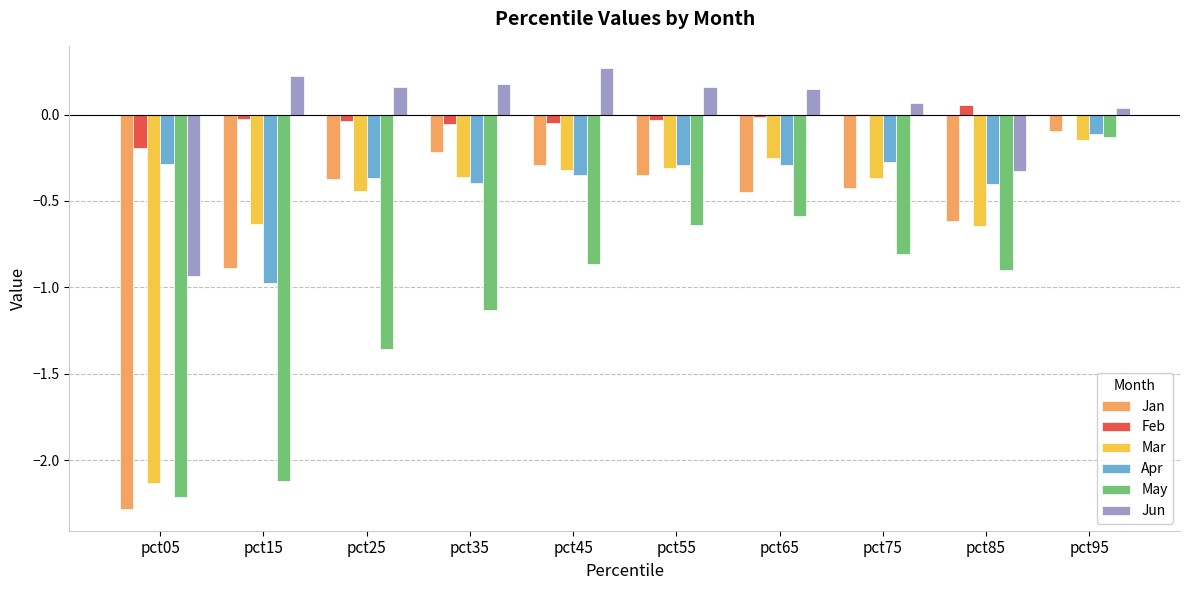

What is the difference between the Jun values at pct65 and pct05?

1.1